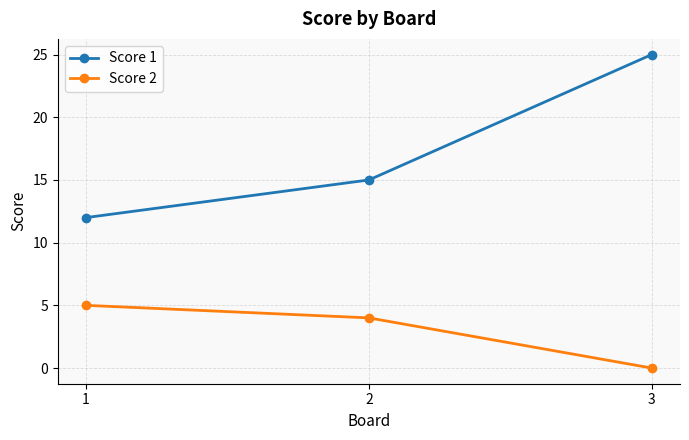

Does the chart display data point markers on the line(s)?

Yes